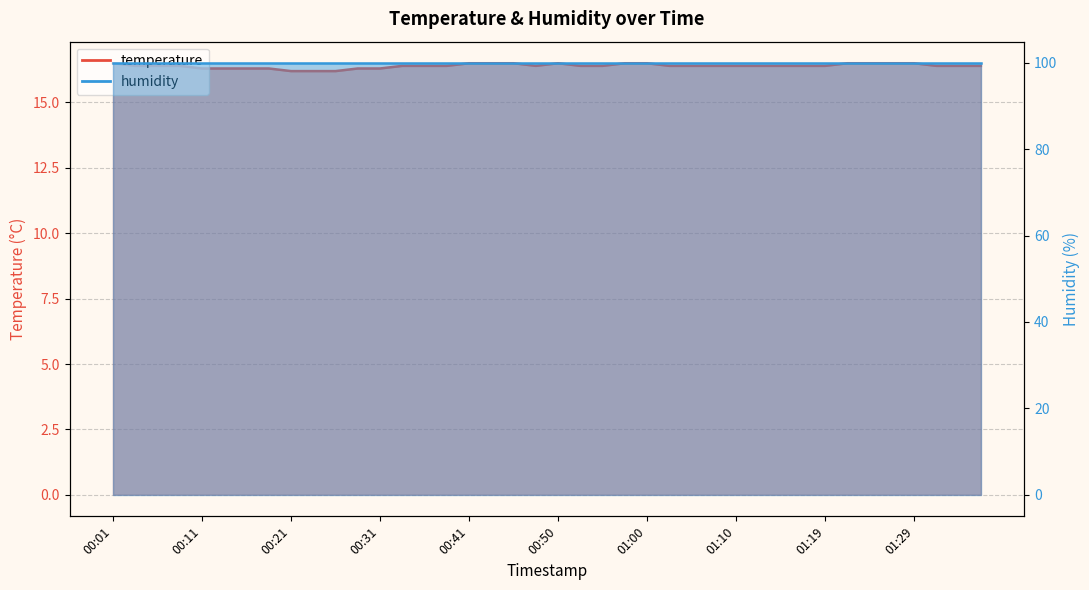

What is the label of the 34th point from the right?

00:16